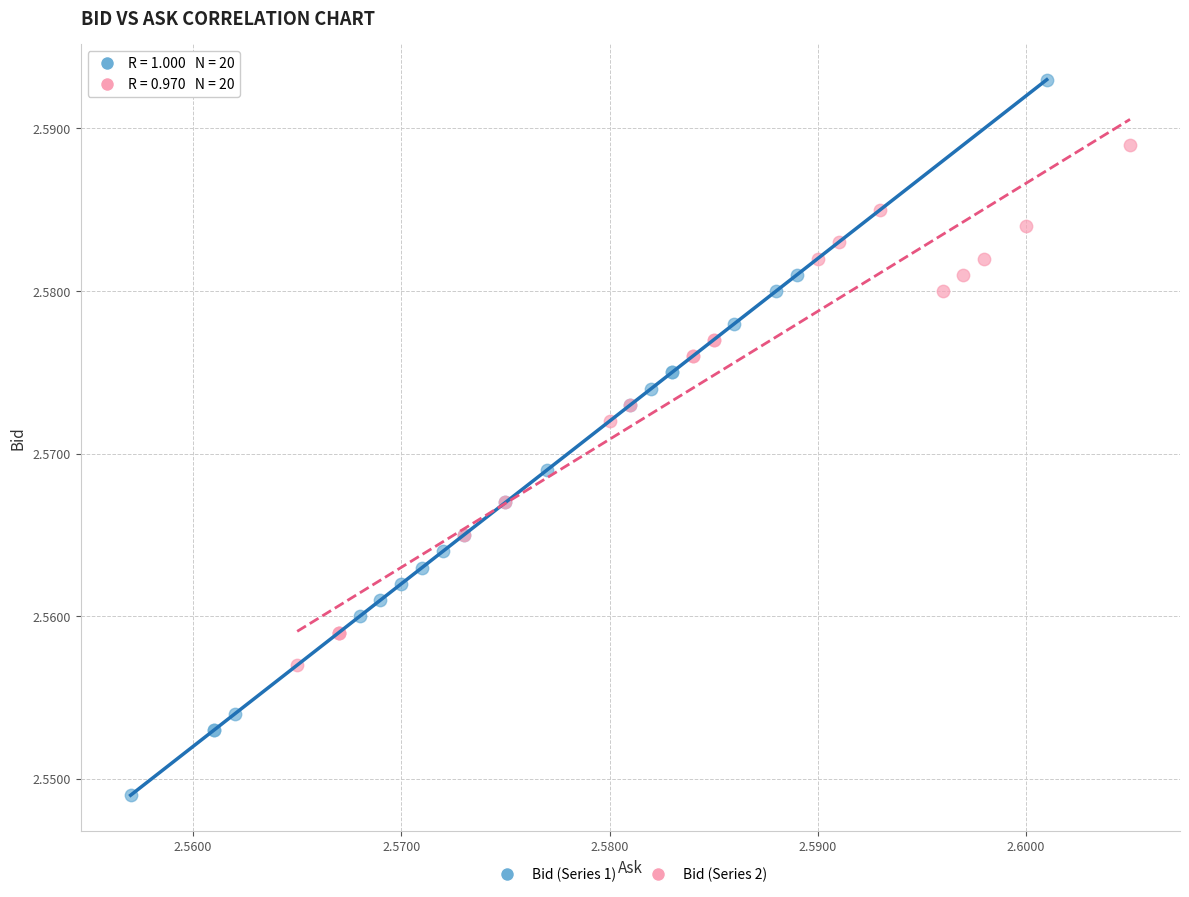

Which series reaches the minimum Y coordinate?

Bid (Series 1)